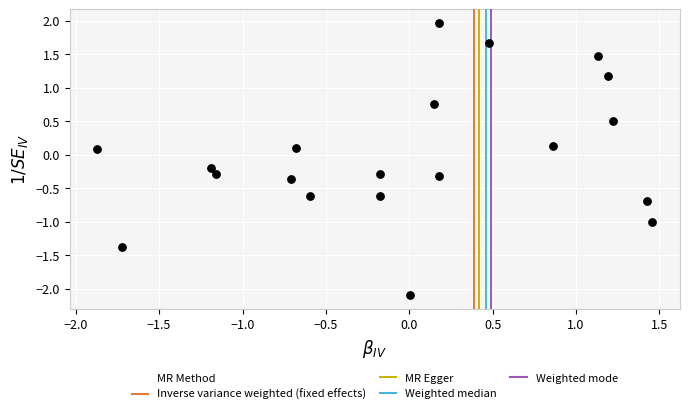

What is the range of X values (max minus min)?

3.3